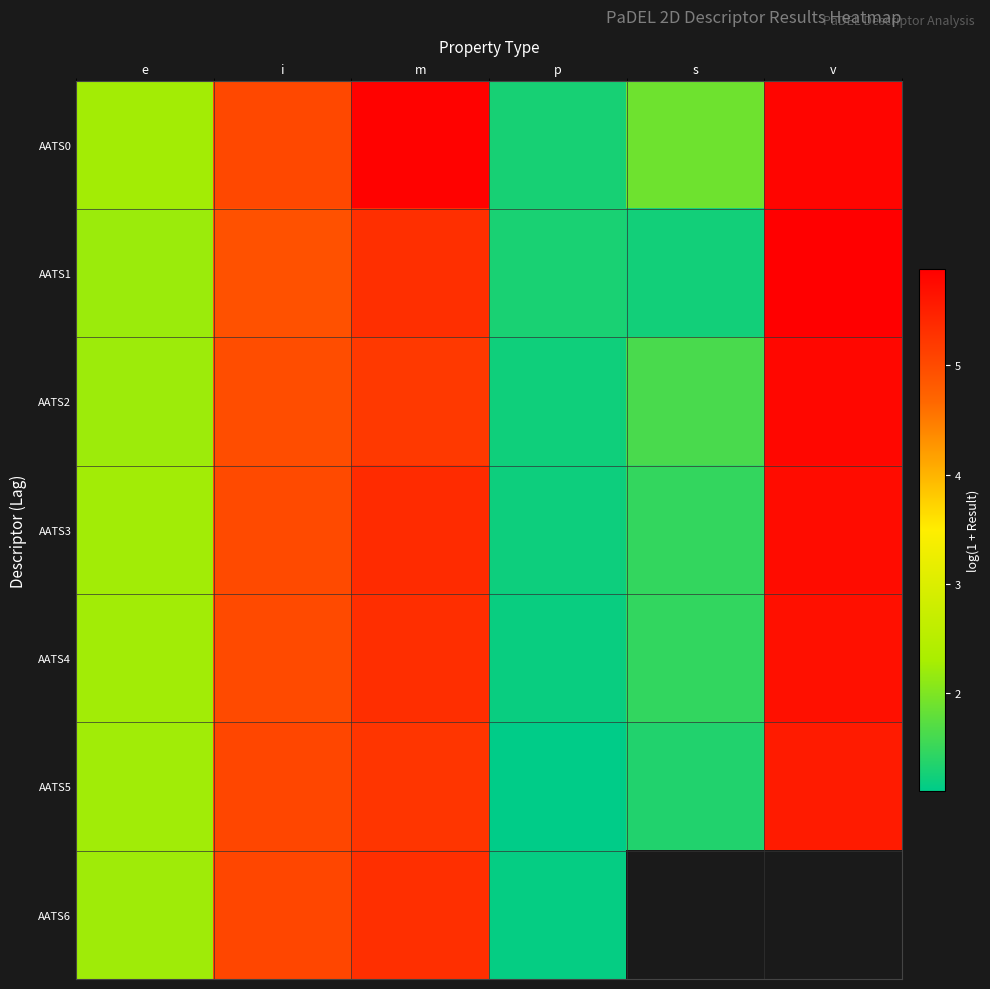

Which has a higher value, i or p?

i